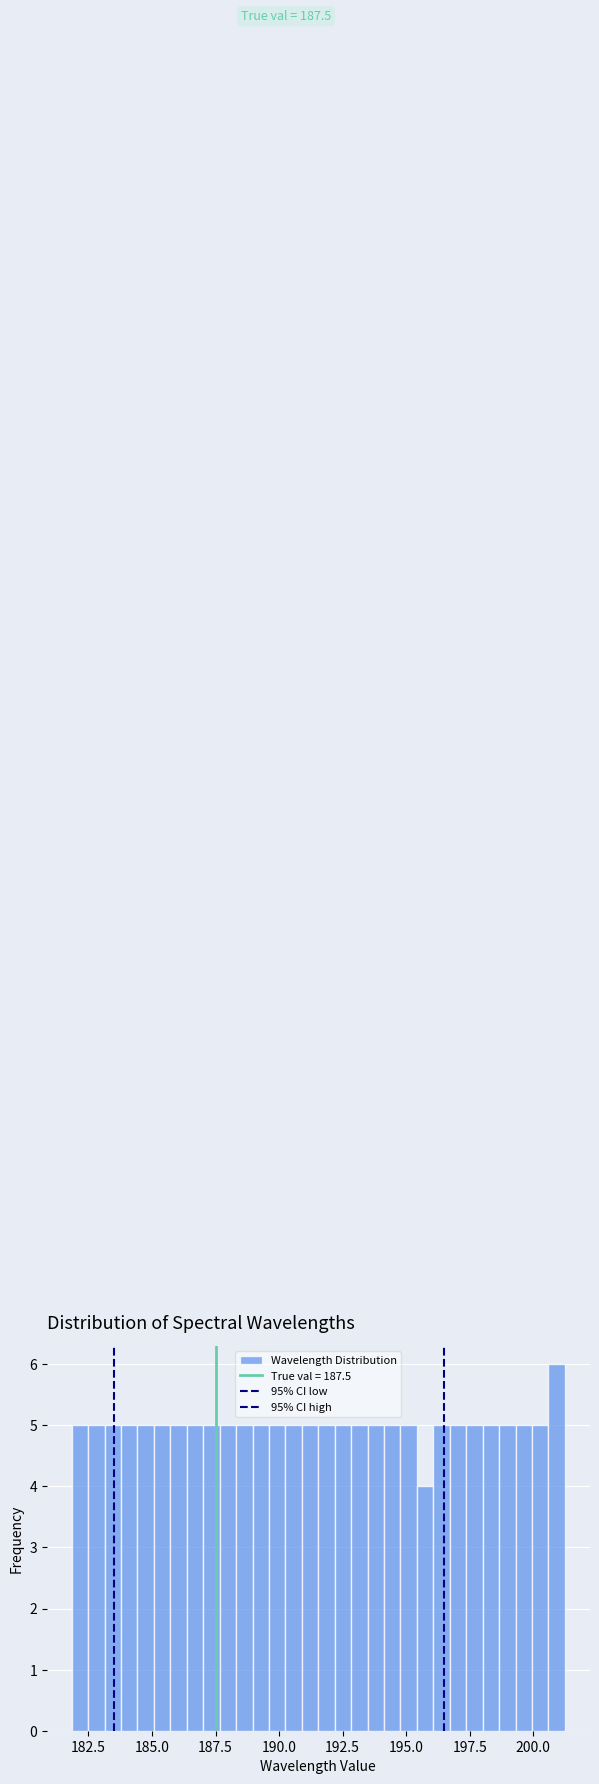

Around what value on the x-axis is the tallest bar? Give the approximate position of its centre, as read against the axis.

201.0